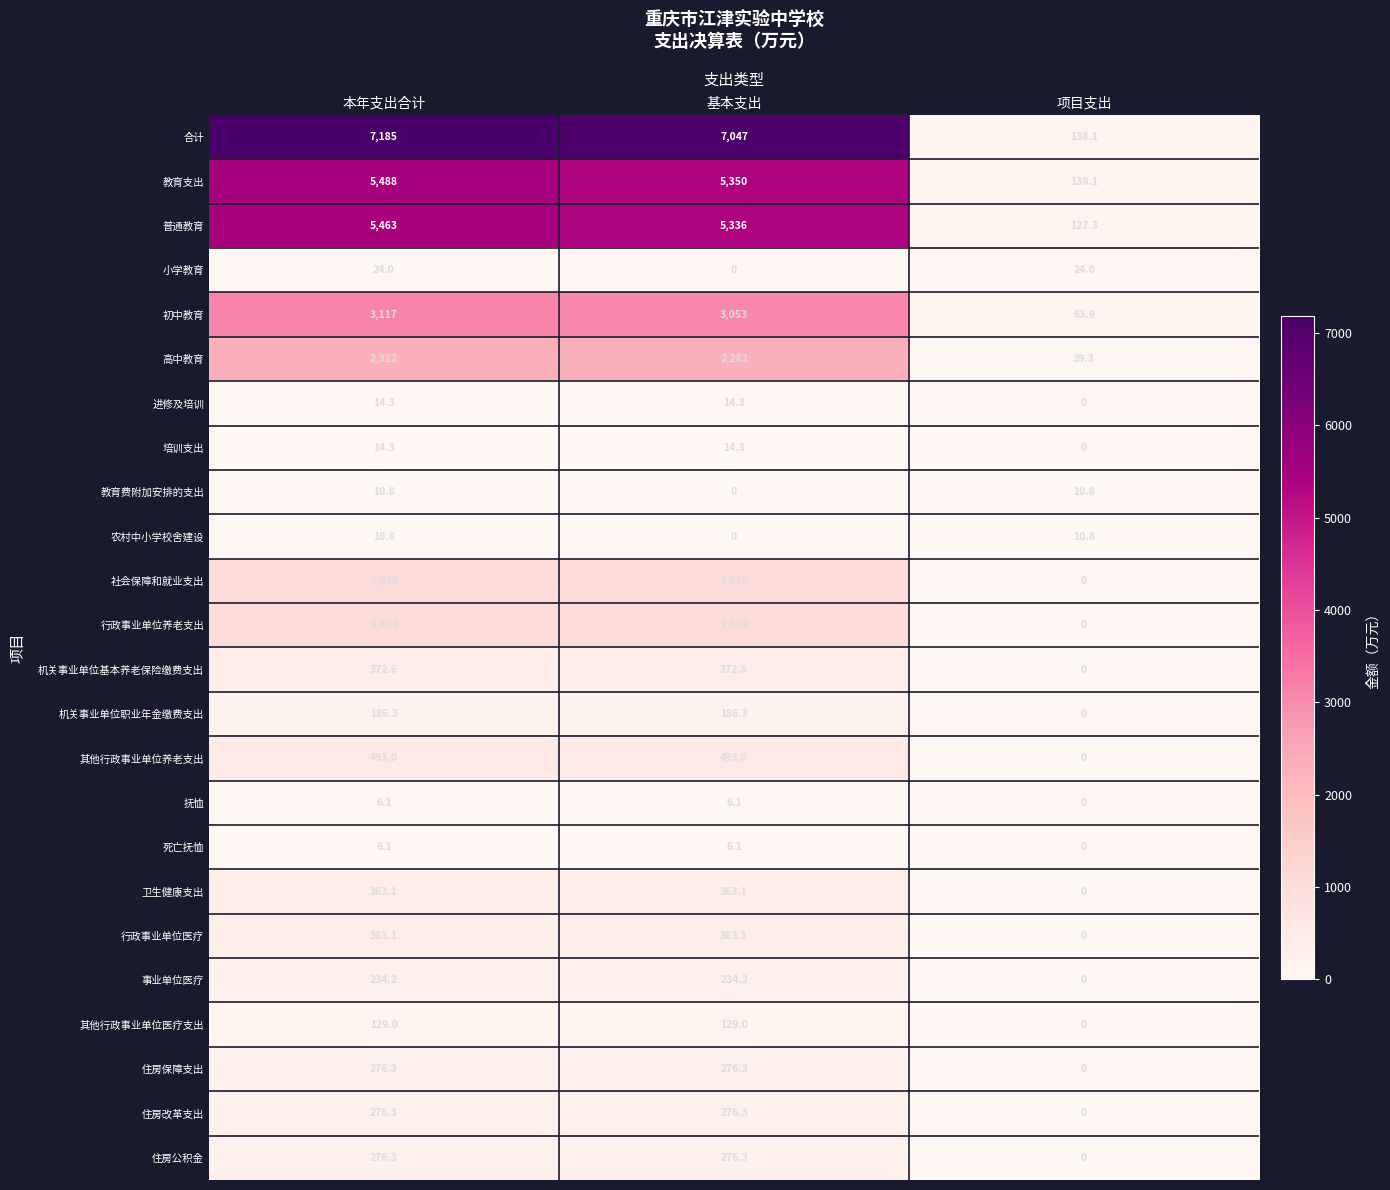

Is the value of 住房改革支出 at 本年支出合计 greater than the value of 事业单位医疗 at 本年支出合计?

Yes